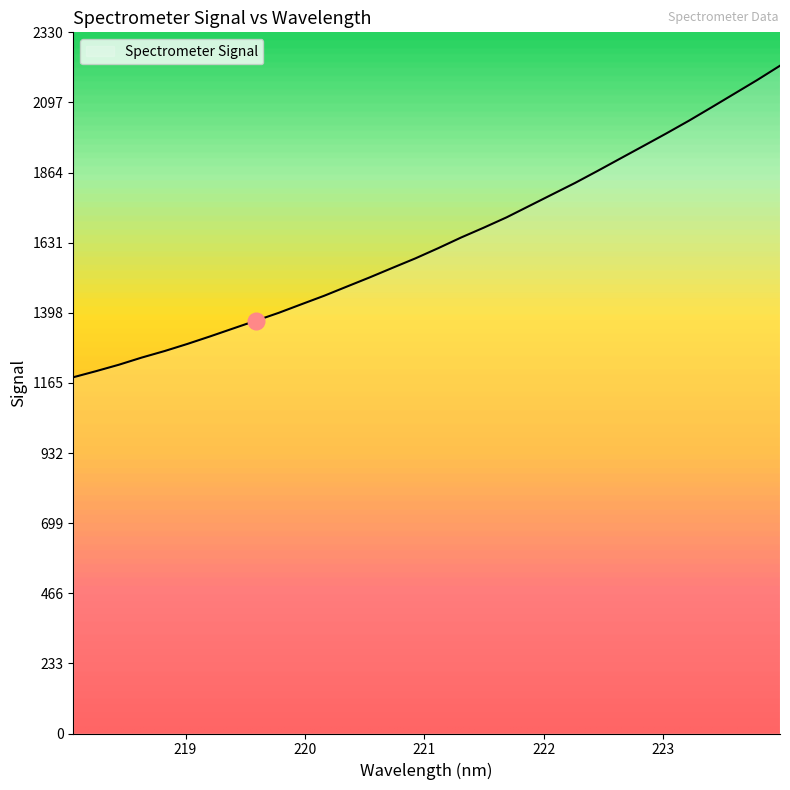

How many categories are shown in the chart?

32